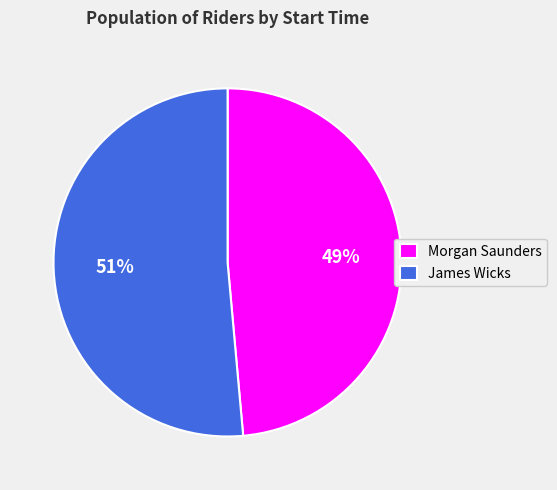

Which slice represents more than half of the pie?

James Wicks